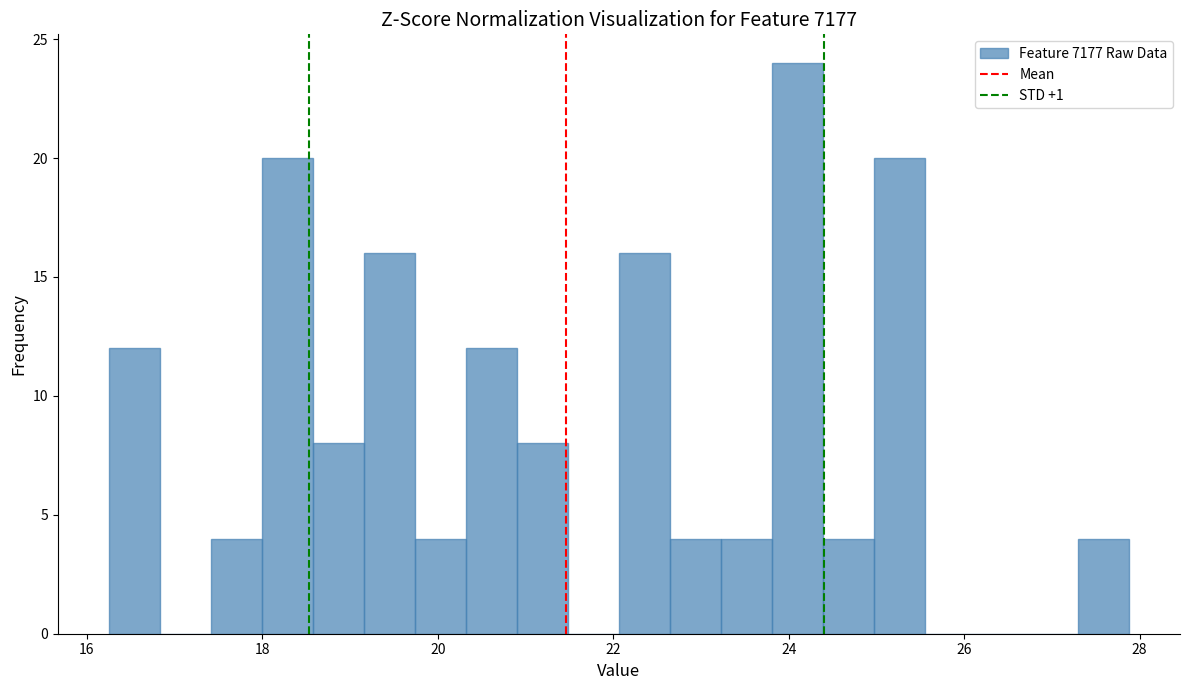

Read against the x-axis, roughly where is the centre of the tallest bar?

24.2